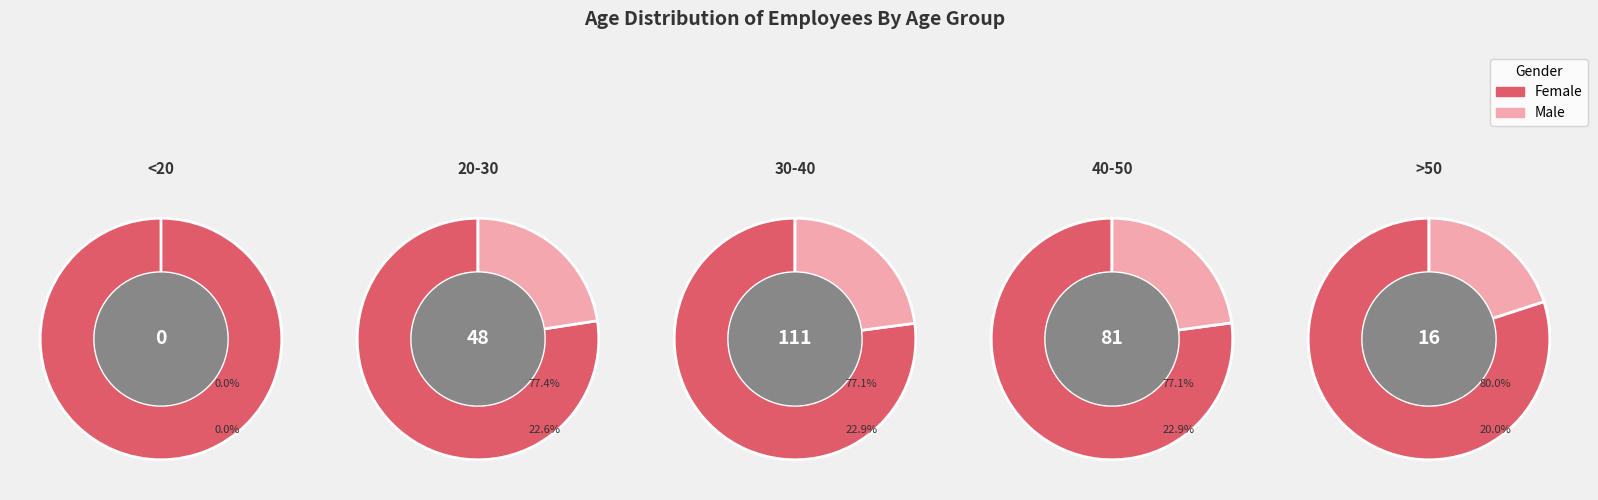

What is the smallest slice in the pie chart?

<20